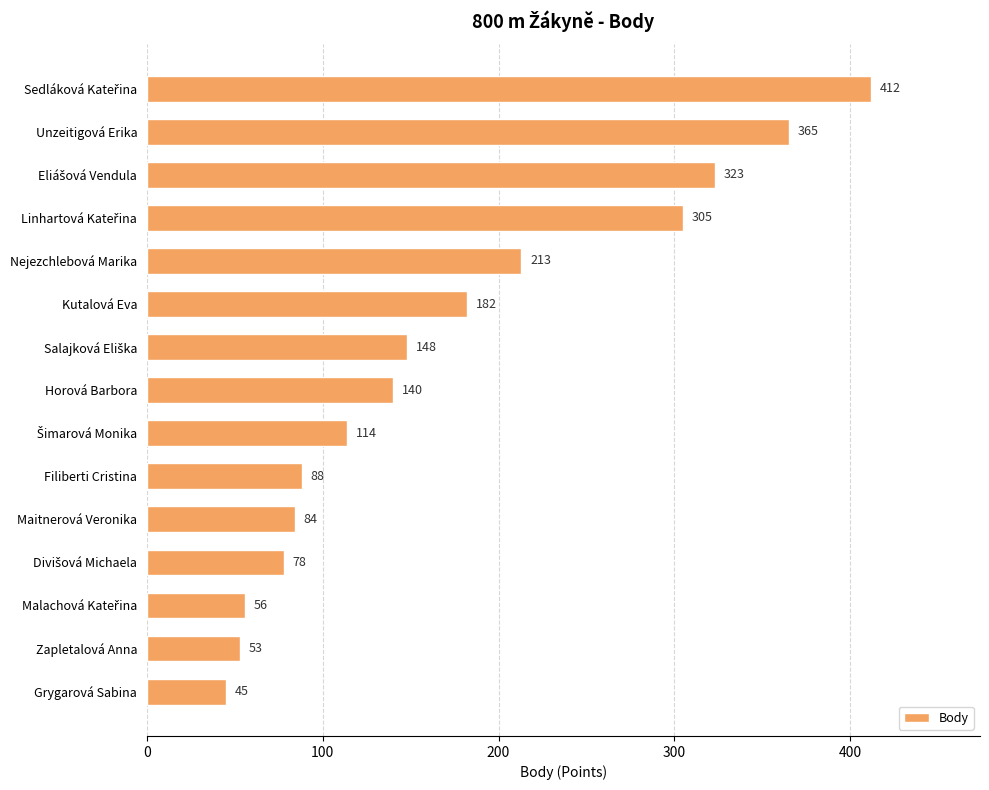

How many bars are there in total?

15